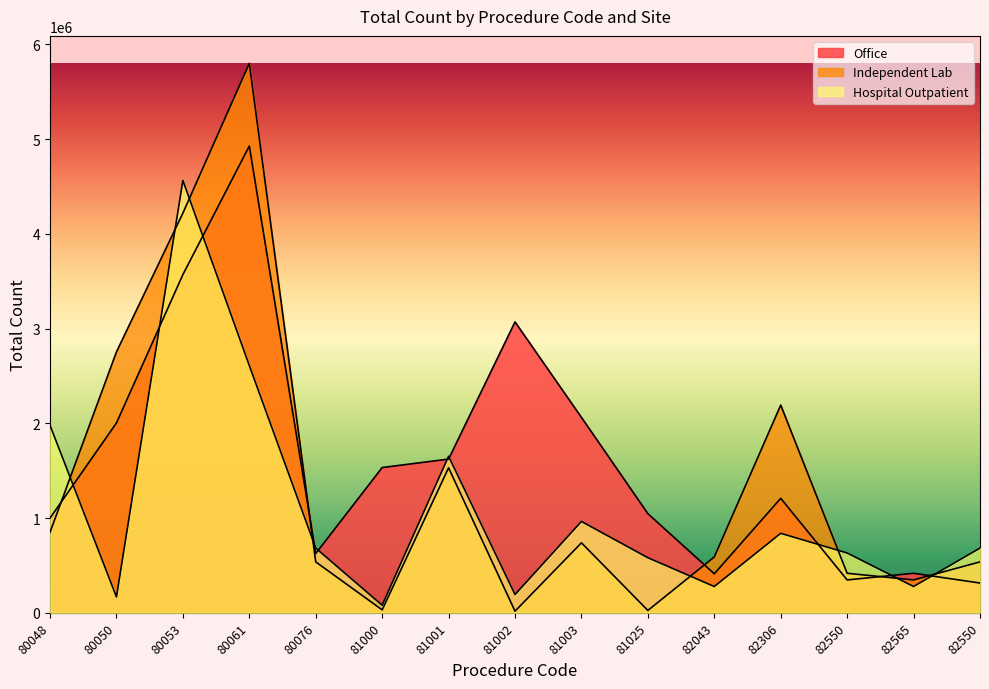

Where is the first local maximum for Independent Lab?

80061